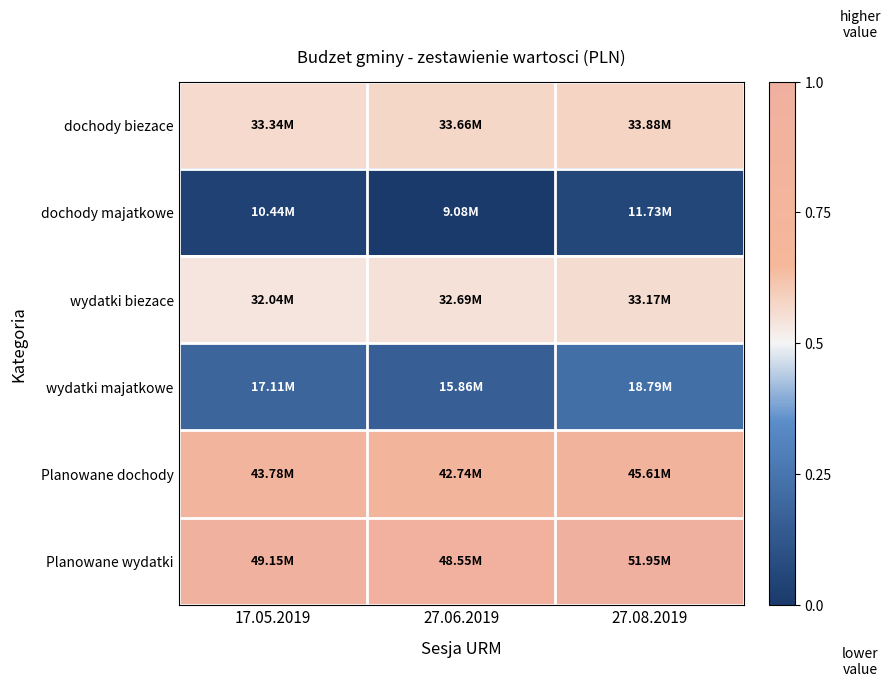

At which category is the sum across all series the highest?

27.08.2019